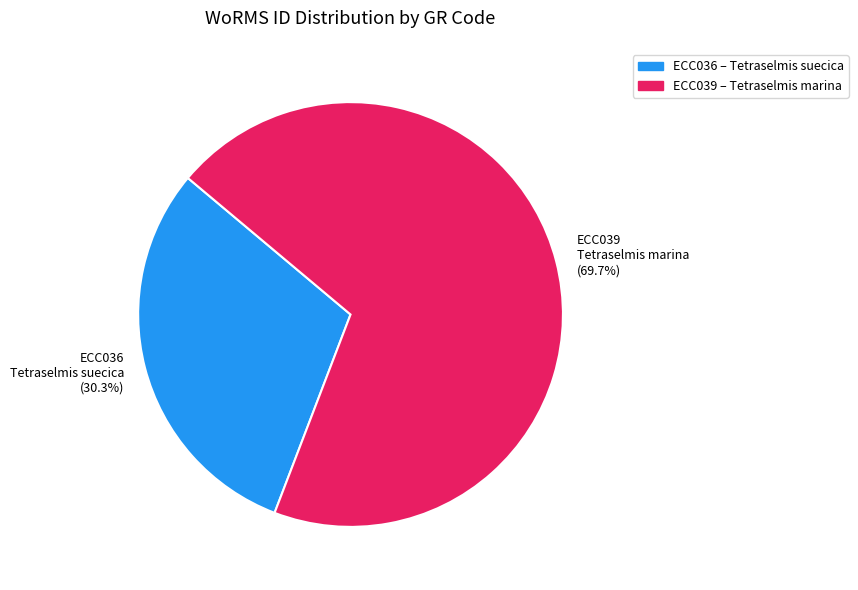

How many segments does this pie chart have?

2